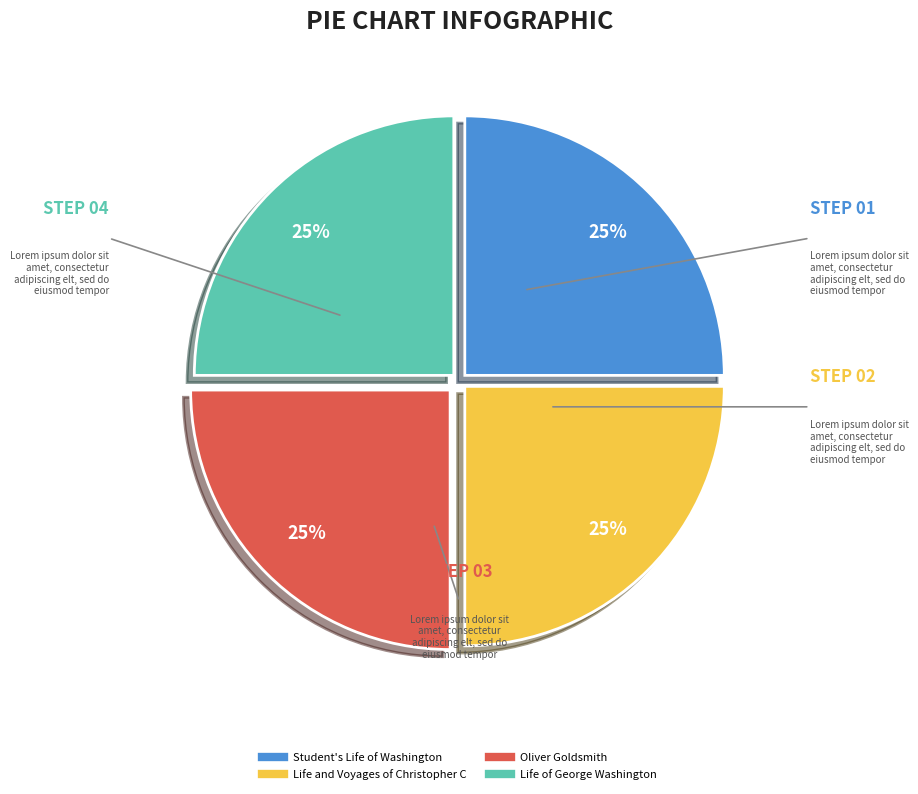

Does Life and Voyages of Christopher C account for over 50% of the chart?

No